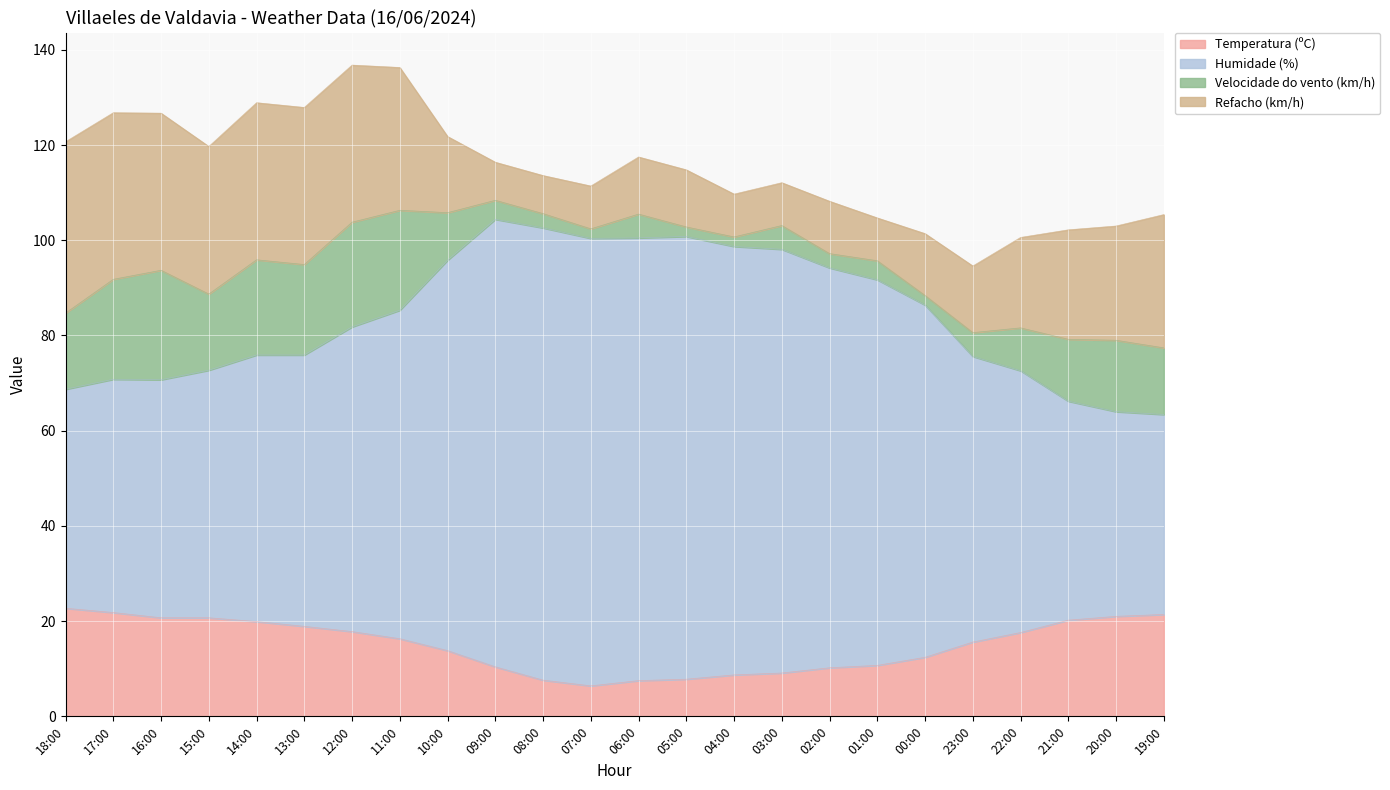

Is it true that Temperatura (ºC) equals 8.7 at 04:00?

True